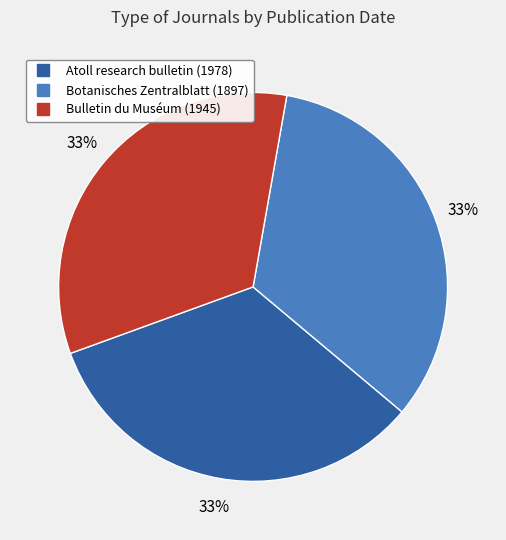

To the nearest percent, what is the average slice percentage?

33%